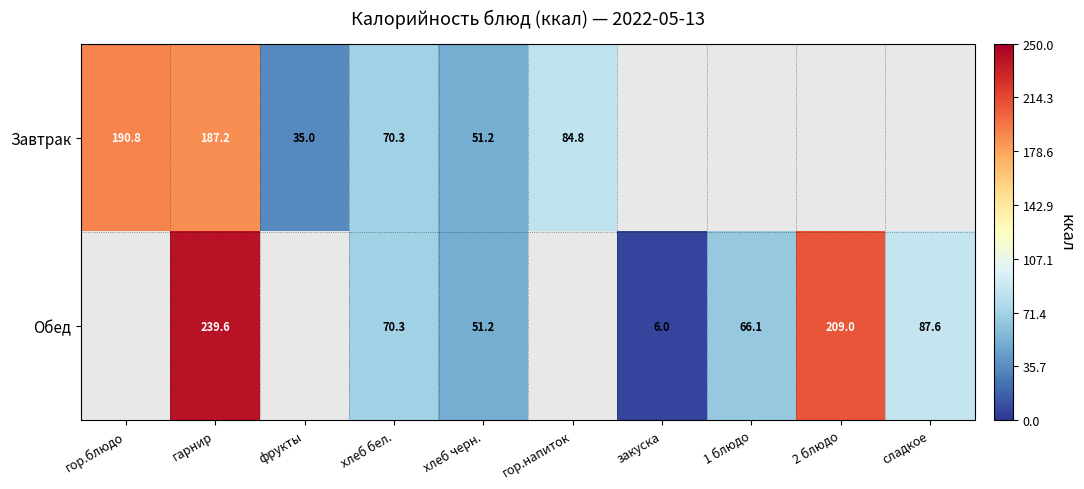

What is the difference between the highest and lowest values at гарнир?

52.4